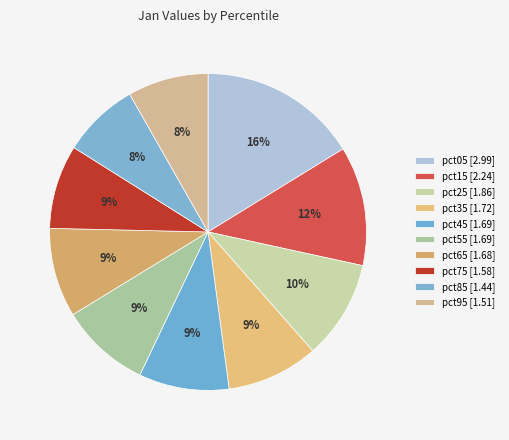

Count the number of slices in the pie.

10